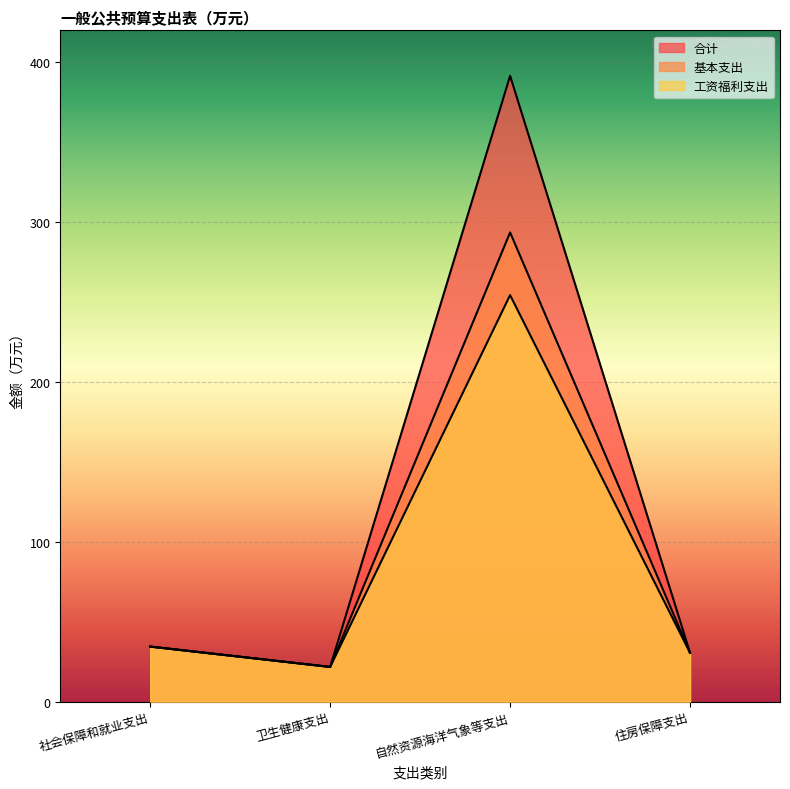

True or false: 工资福利支出 has a value of 8.3 at 社会保障和就业支出.

False